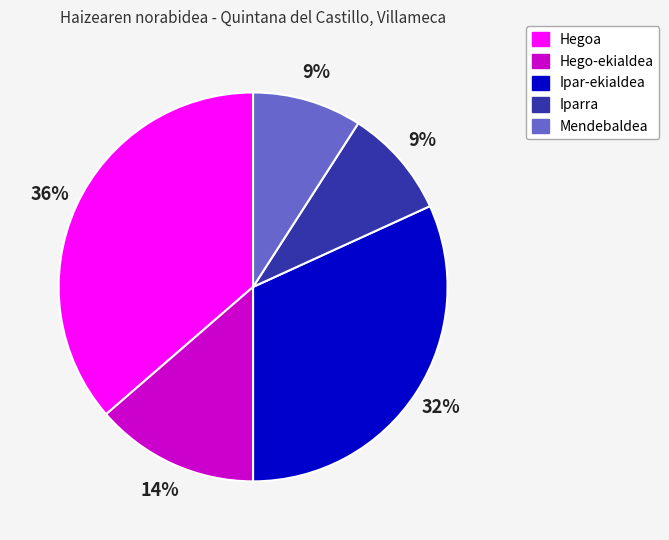

How many slices are in this pie chart?

5